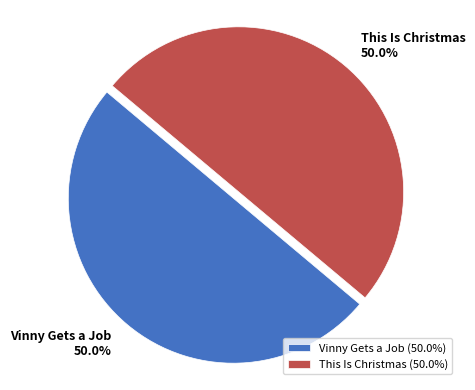

What portion of the pie excludes This Is Christmas?

50.0%